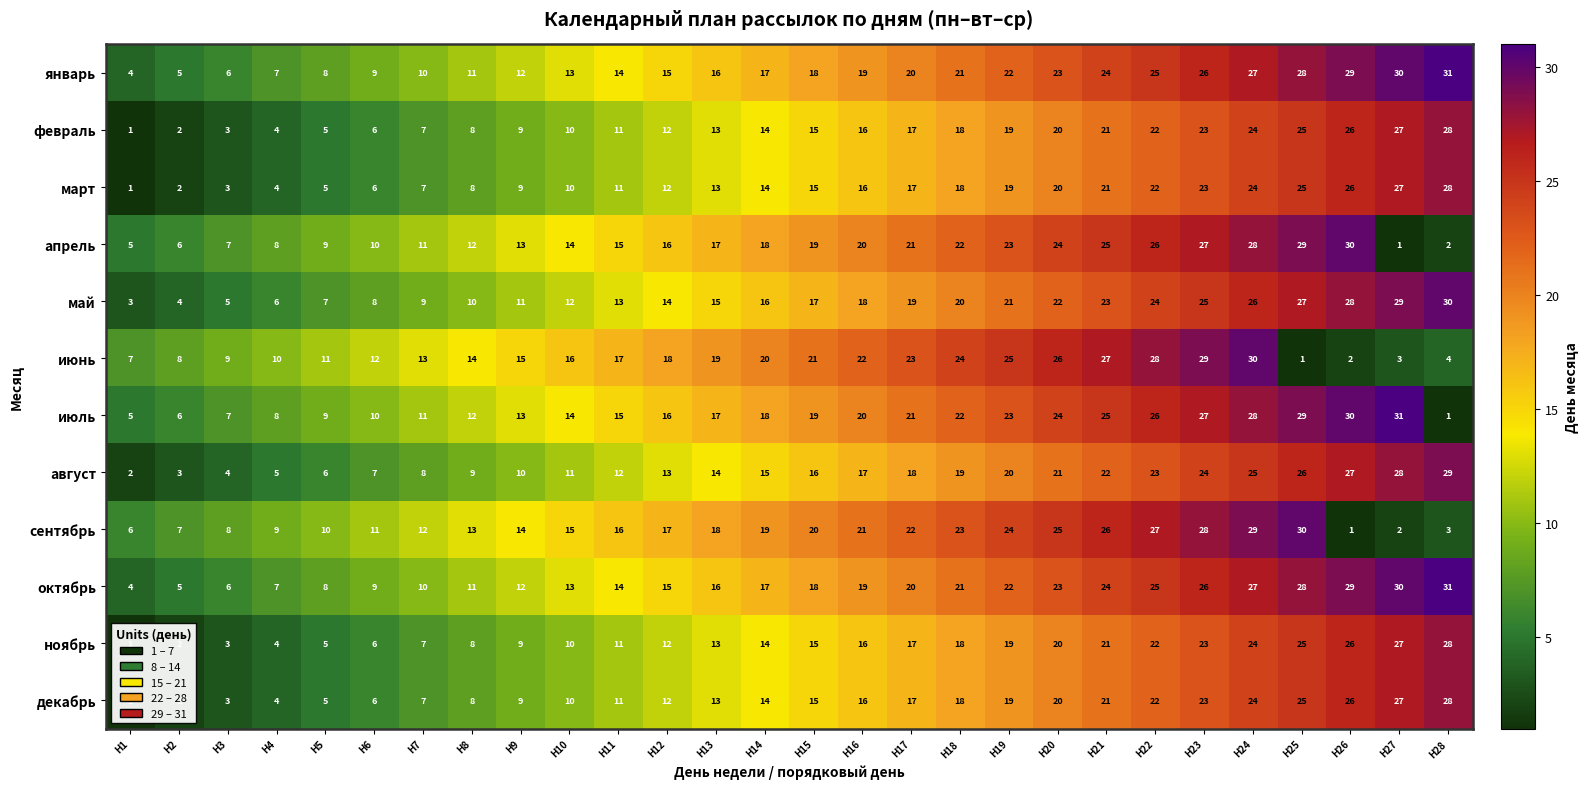

Which series has the widest spread of values?

июль